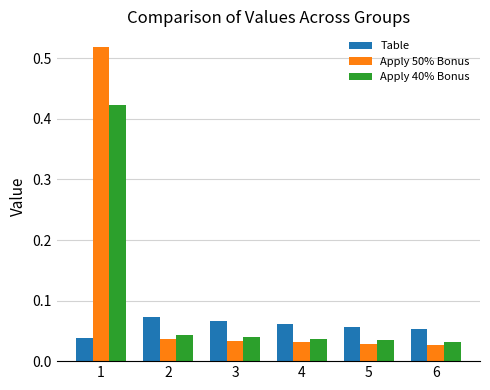

The Apply 50% Bonus series shows 0.2 at 1. True or false?

False